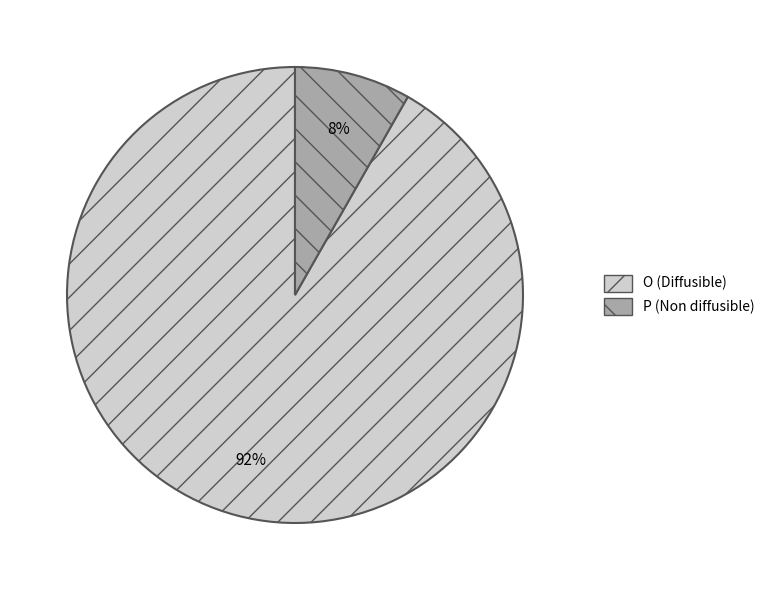

Is it true that O is 82% of the pie?

False